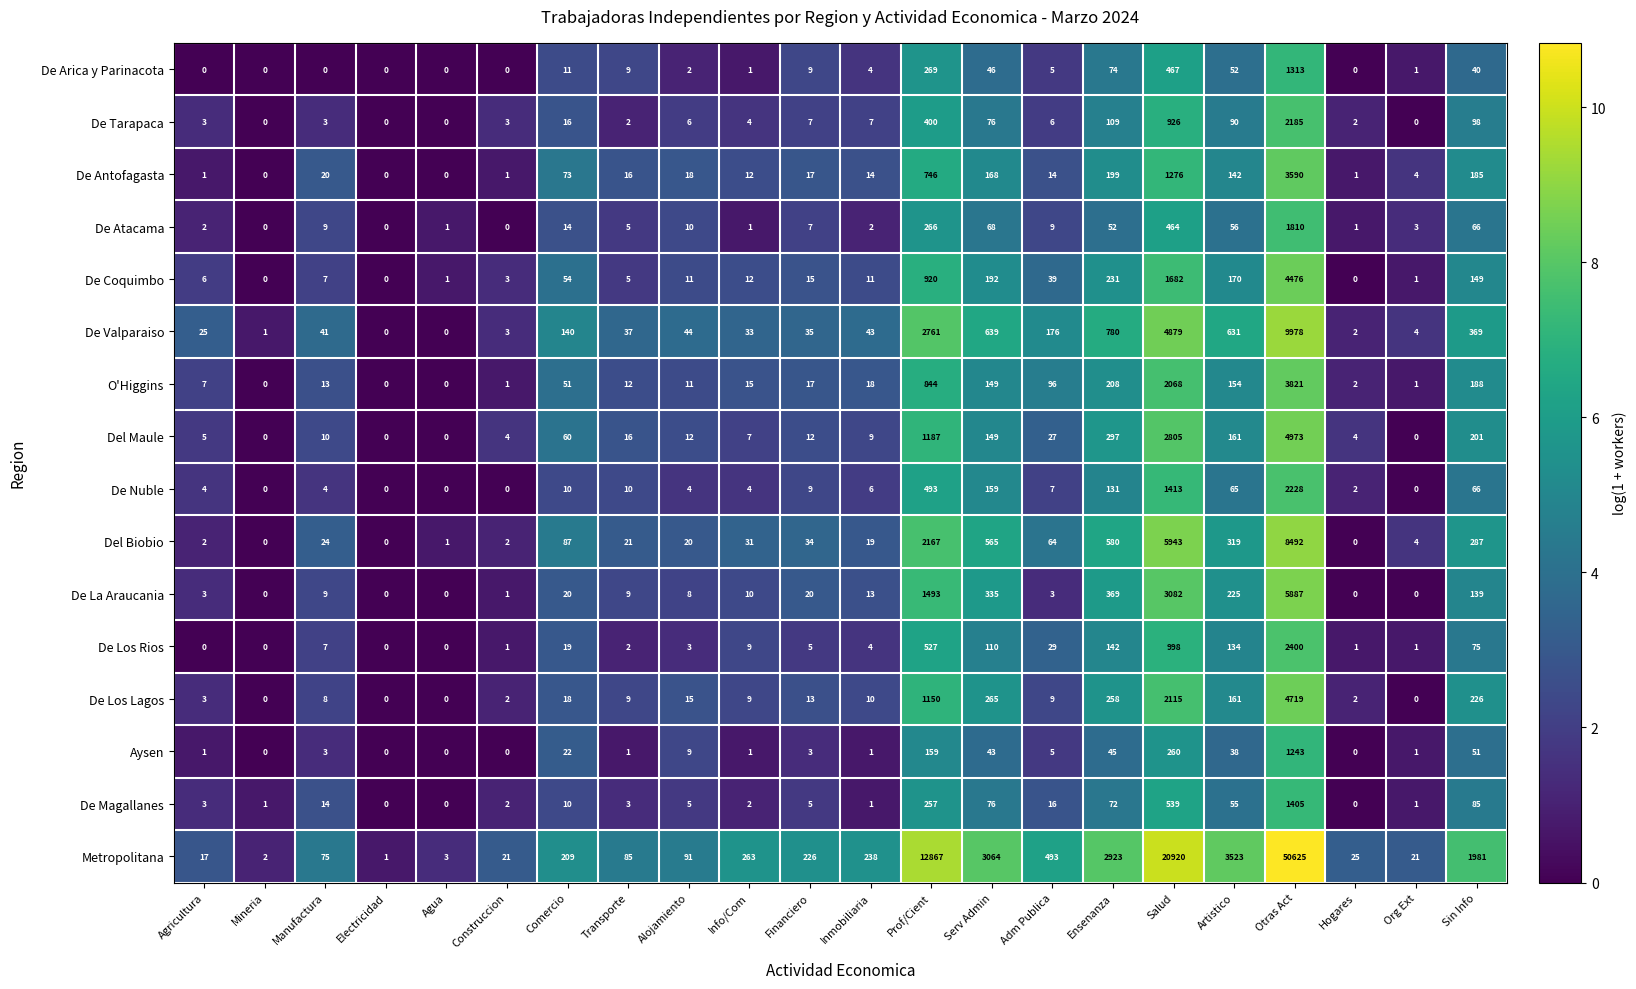

Is the value of De Tarapaca at Comercio greater than the value of De Los Lagos at Serv Admin?

No